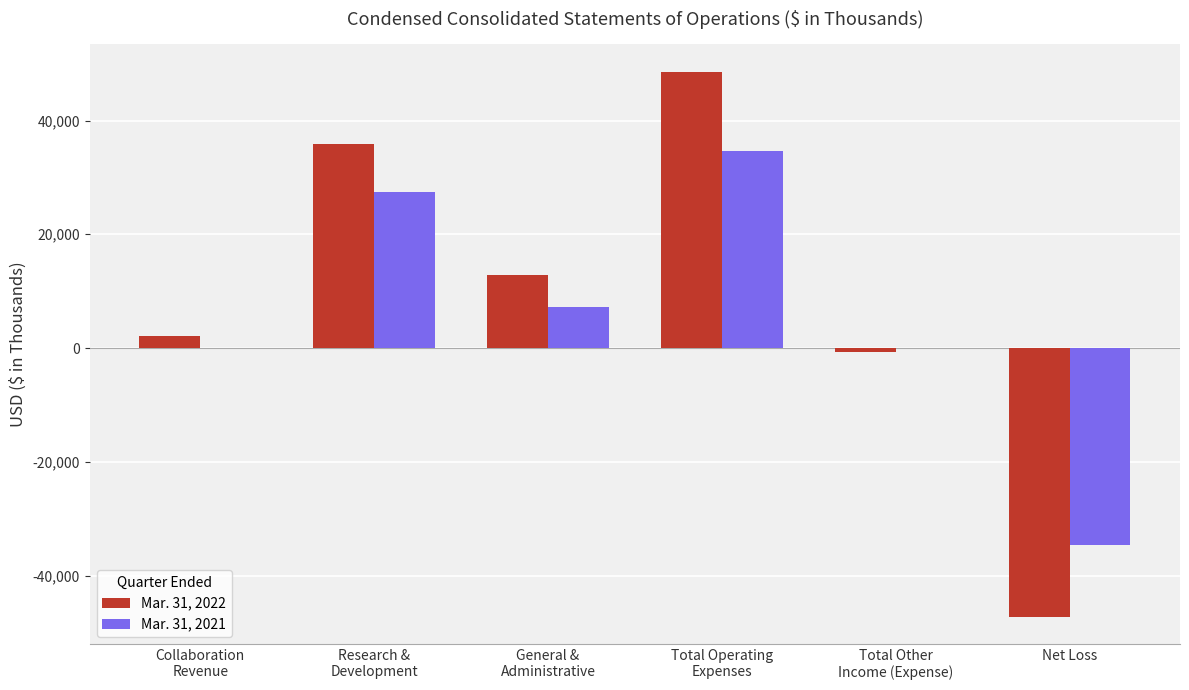

Which series has the widest spread of values?

Mar. 31, 2022